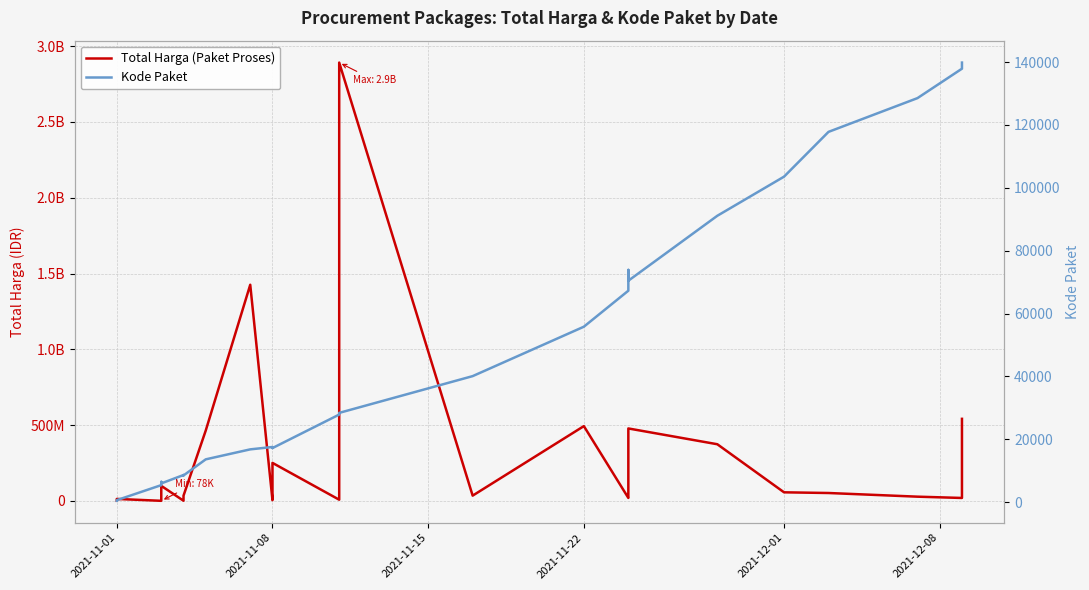

Rank the series by their average value, from lowest to highest.

Kode Paket, Total Harga (Paket Proses)